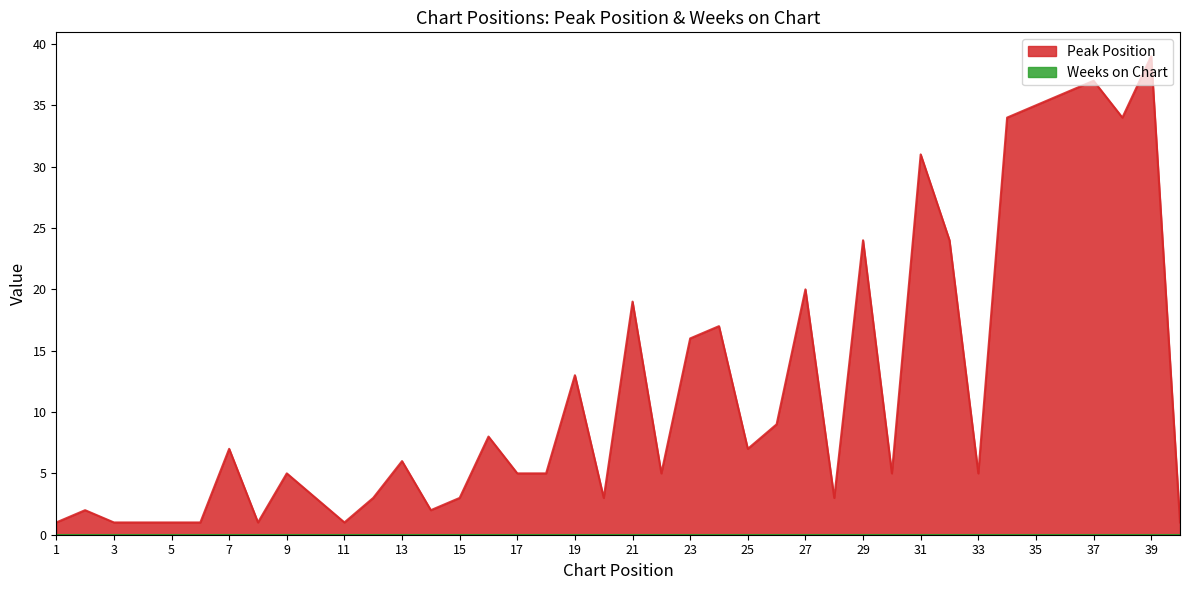

How many lines are shown in the chart?

2